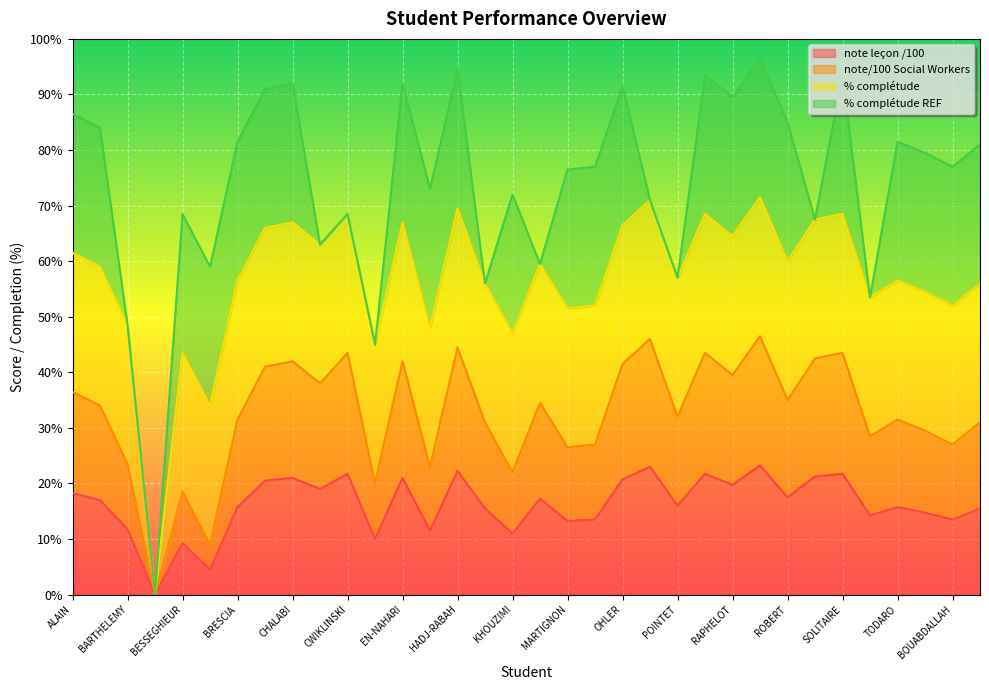

True or false: note leçon /100 and note/100 Social Workers cross at least once.

False